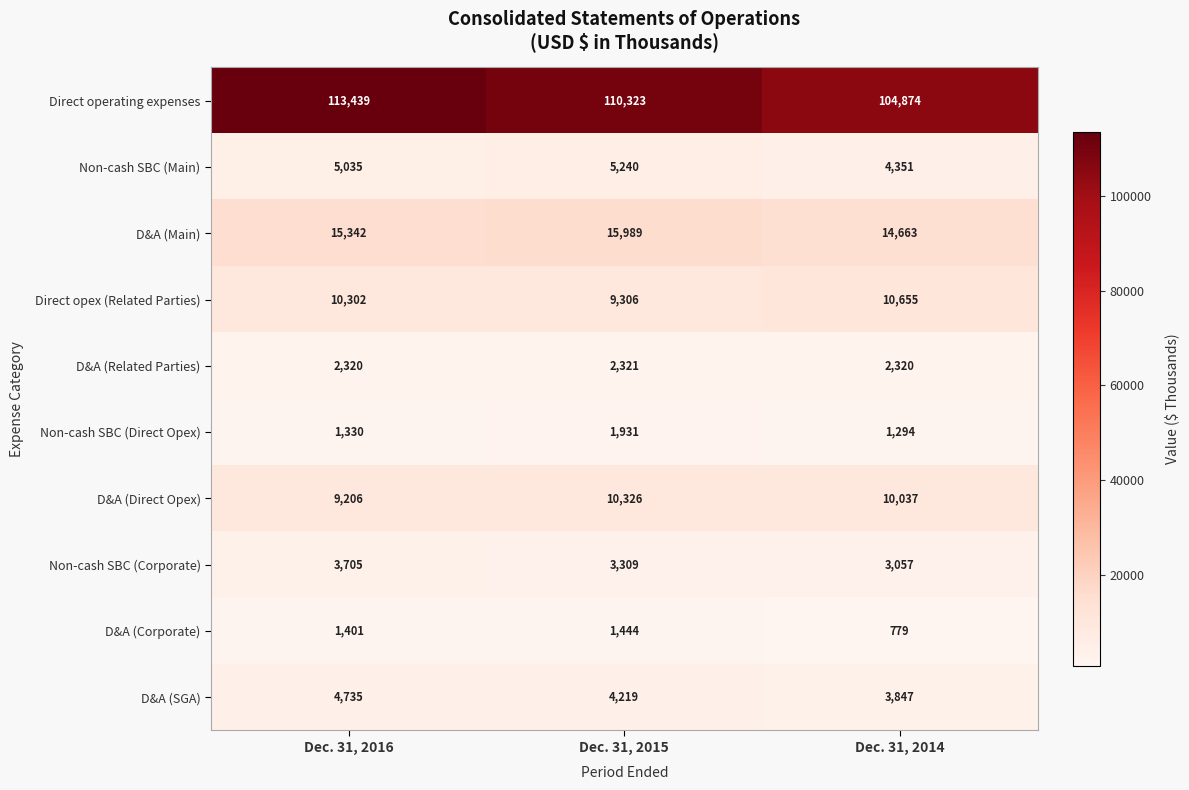

What is the spread (max minus min) of values at Dec. 31, 2014?

104095